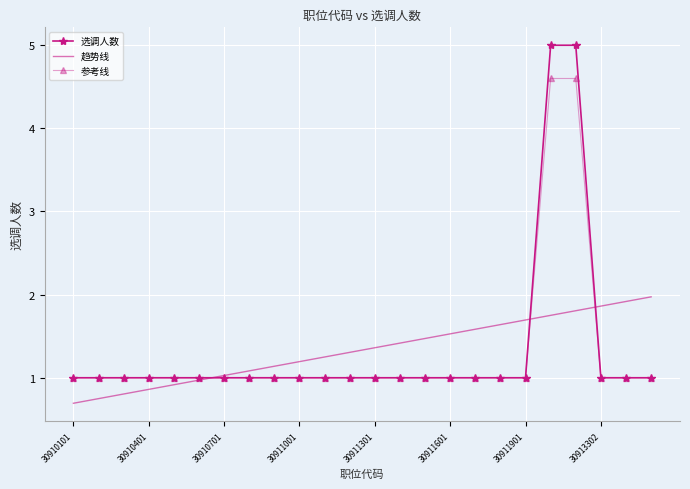

How many values in the 趋势线 series are below 1?

6